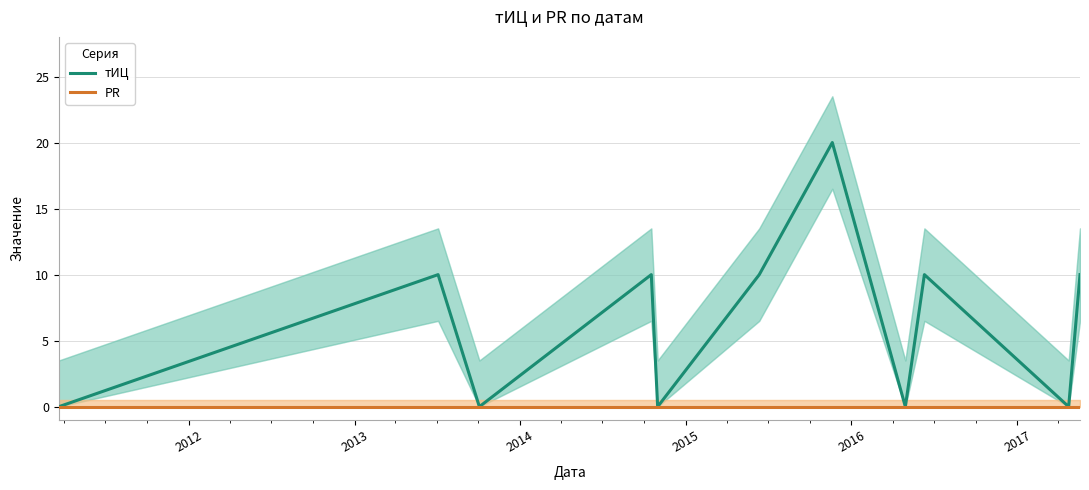

Which series has the largest total across all categories?

тИЦ